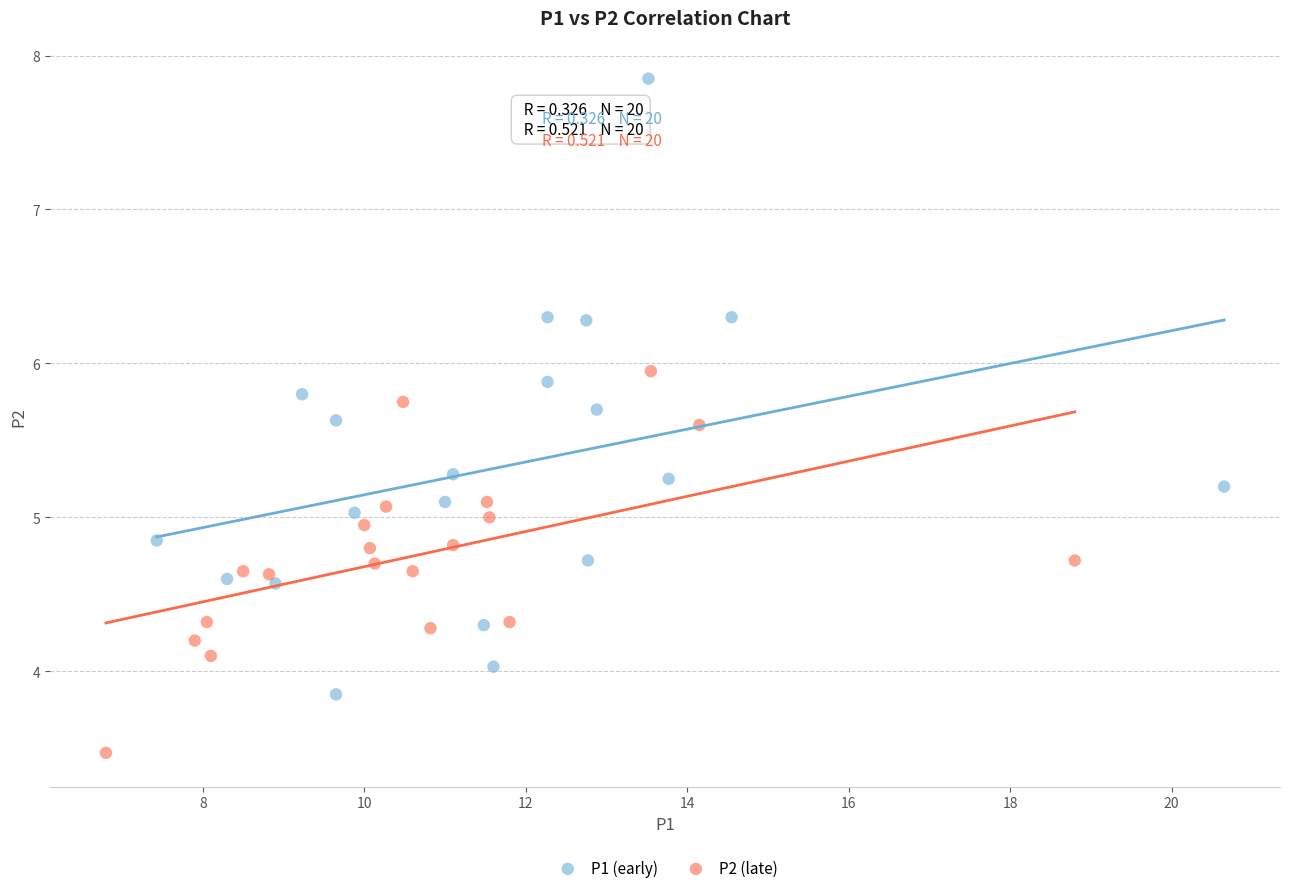

Which series reaches the minimum Y coordinate?

P2 (late)